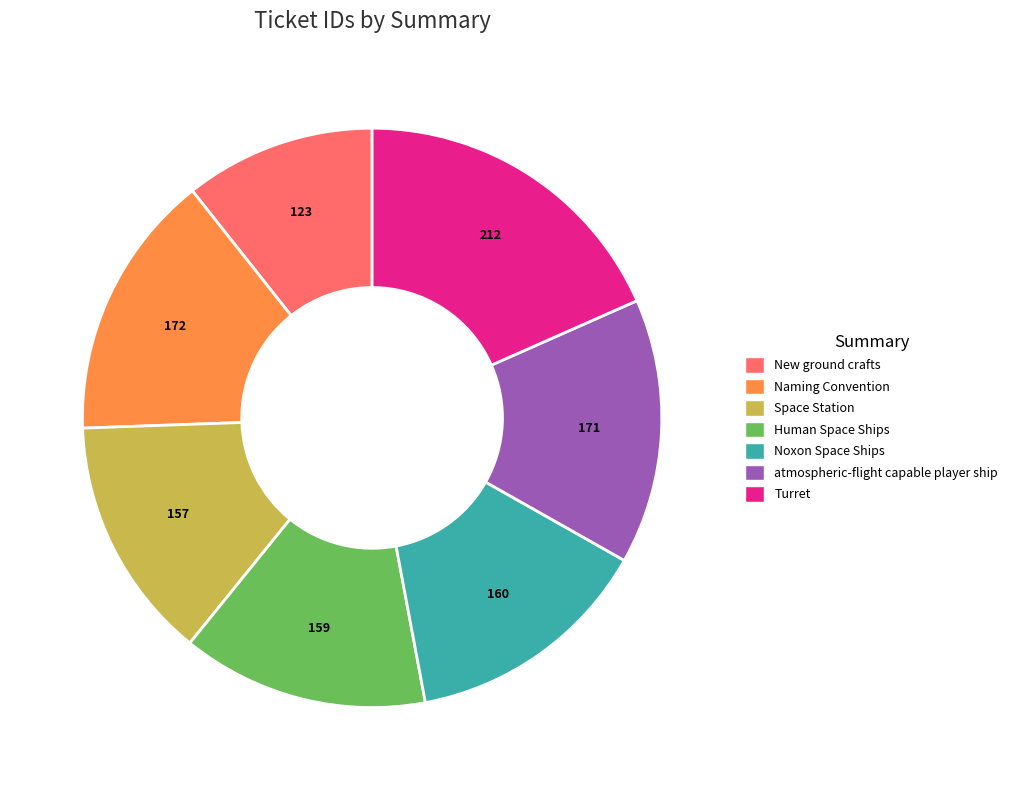

Combined, do Noxon Space Ships and Human Space Ships account for over 50%?

No